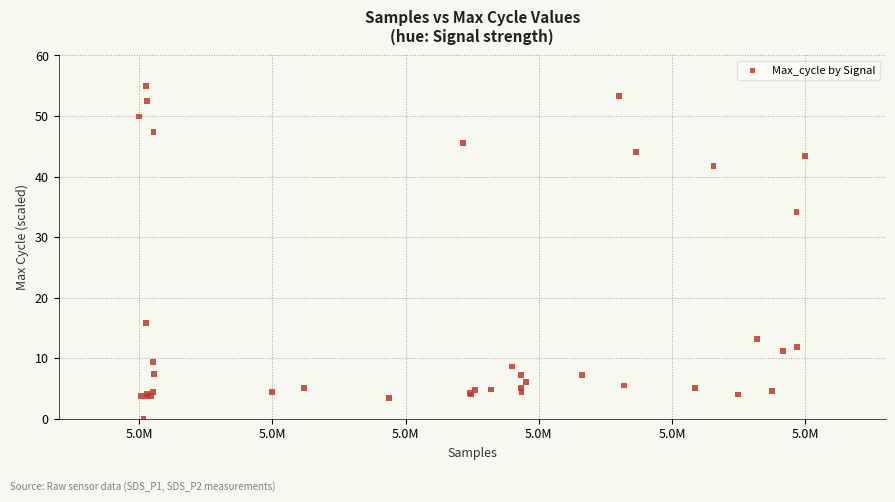

What Y value in the scatter plot is closest to 27?

34.1